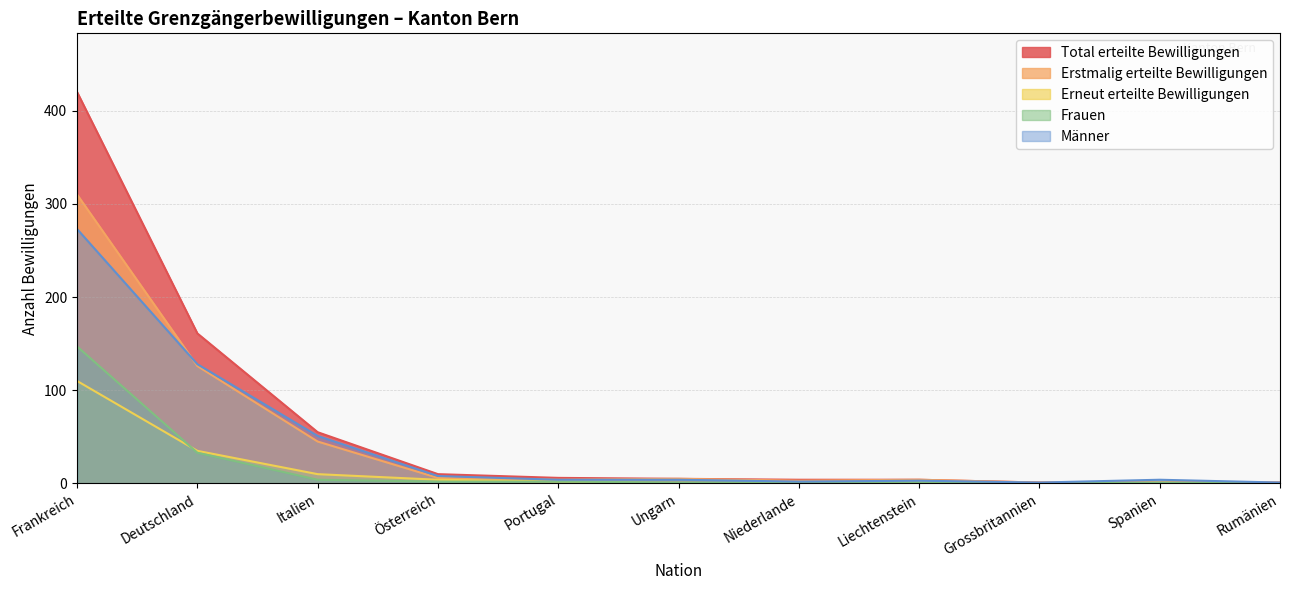

How many data points in Total erteilte Bewilligungen are above 5?

5